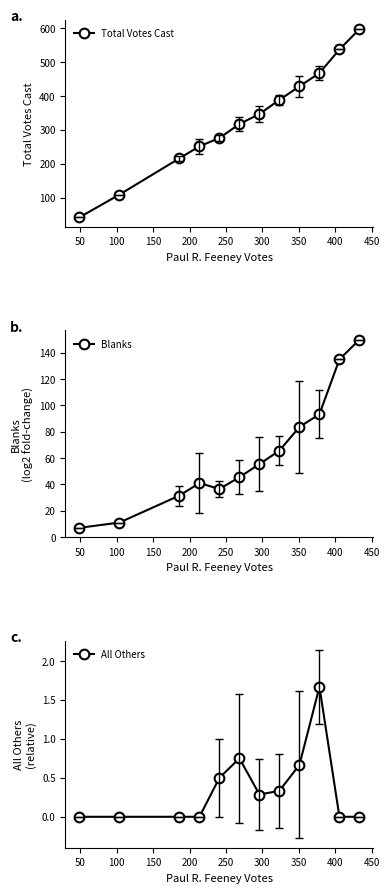

What is the value of the Total Votes Cast point at the 4th from the left?

251.4